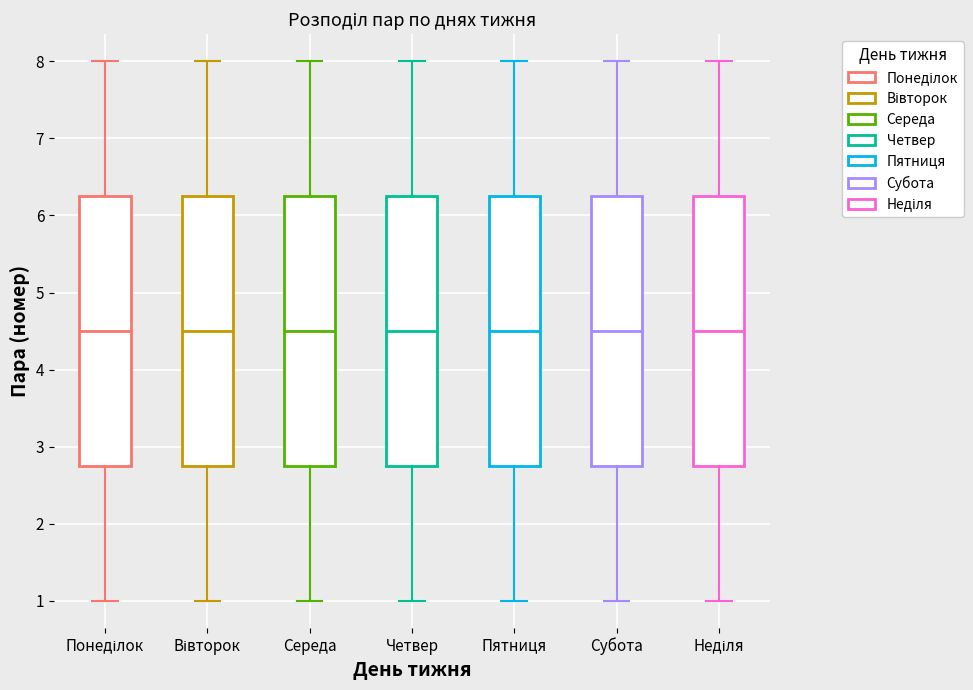

Reading left to right, transcribe this box plot: for each box, give where its median line is, the range the box spans, and where its two whiskers end, as read against the y-axis. The values are not printed on the chart, so give them approximately, as read against the axis.

Понеділок: median 4.5, box 2.8 to 6.3, whiskers 1.0 to 8.0
Вівторок: median 4.5, box 2.8 to 6.3, whiskers 1.0 to 8.0
Середа: median 4.5, box 2.8 to 6.3, whiskers 1.0 to 8.0
Четвер: median 4.5, box 2.8 to 6.3, whiskers 1.0 to 8.0
Пятниця: median 4.5, box 2.8 to 6.3, whiskers 1.0 to 8.0
Субота: median 4.5, box 2.8 to 6.3, whiskers 1.0 to 8.0
Неділя: median 4.5, box 2.8 to 6.3, whiskers 1.0 to 8.0